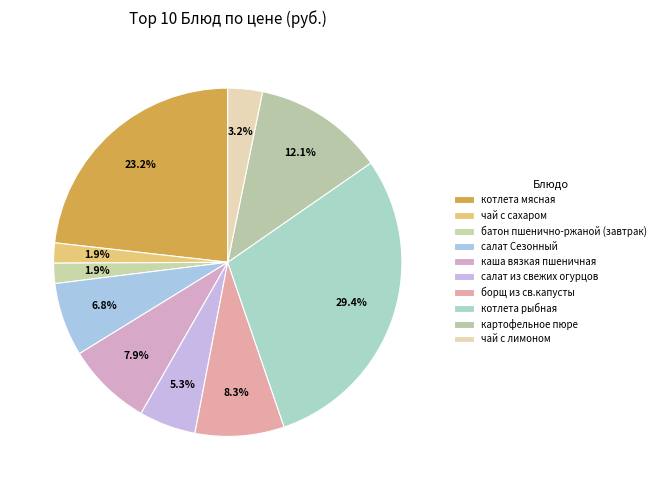

How many slices are in this pie chart?

10